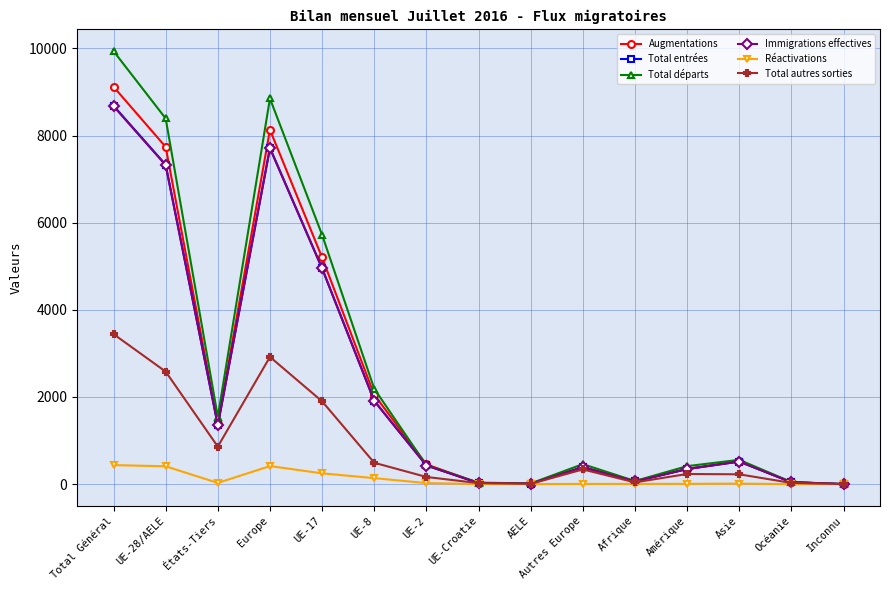

Which series changed the most between UE-28/AELE and UE-2?

Total départs